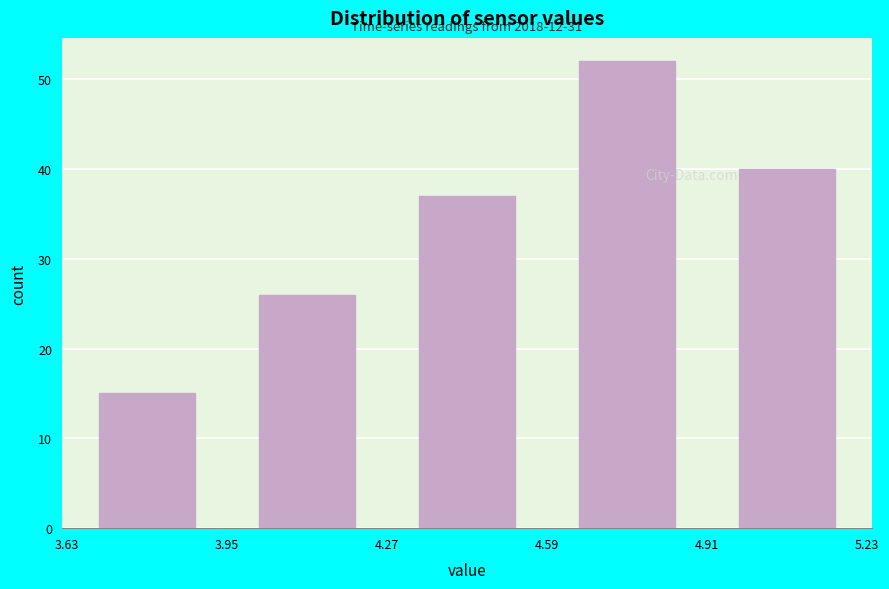

Over which range of the x-axis is the bar tallest?

4.59 to 4.91